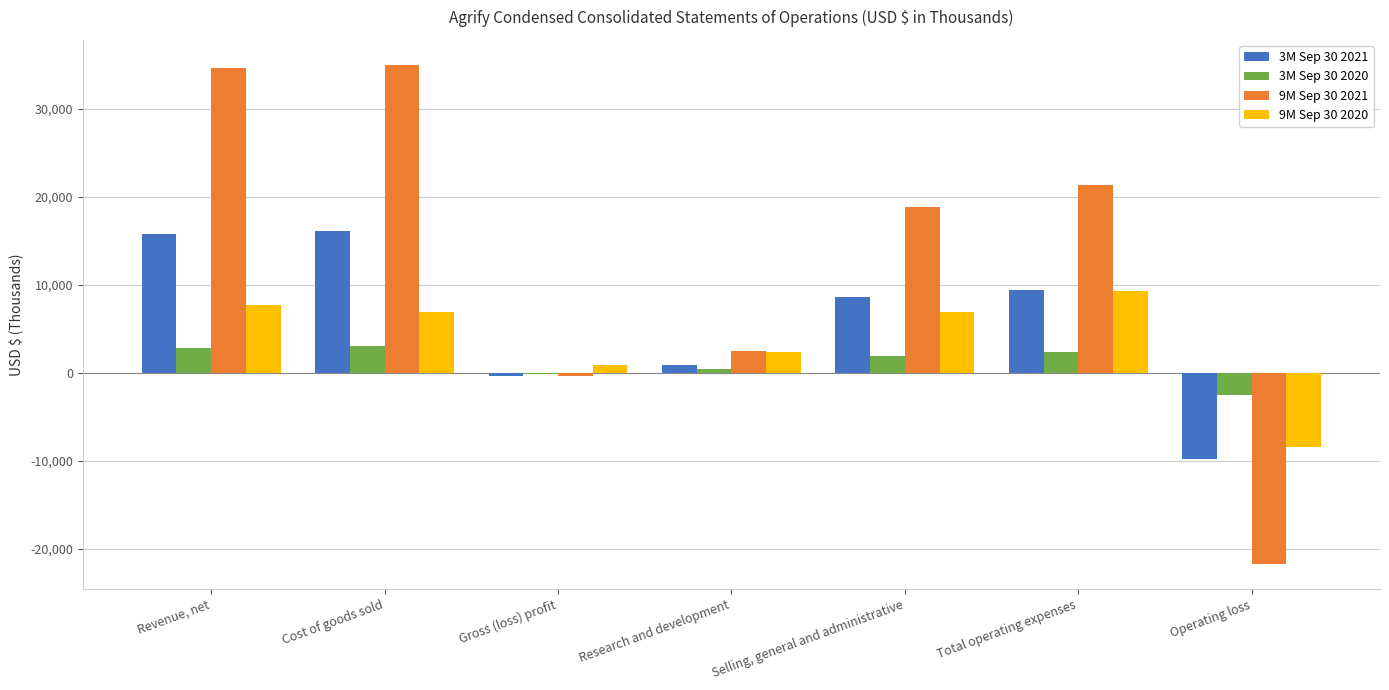

List the series in order of their overall mean, highest first.

9M Sep 30 2021, 3M Sep 30 2021, 9M Sep 30 2020, 3M Sep 30 2020